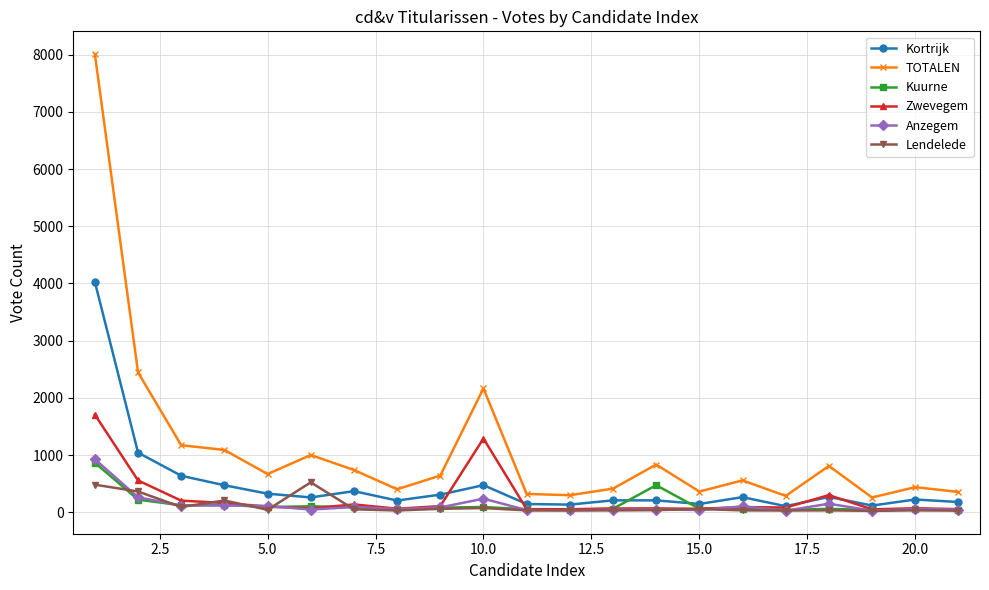

True or false: Kuurne and TOTALEN intersect in this chart.

False